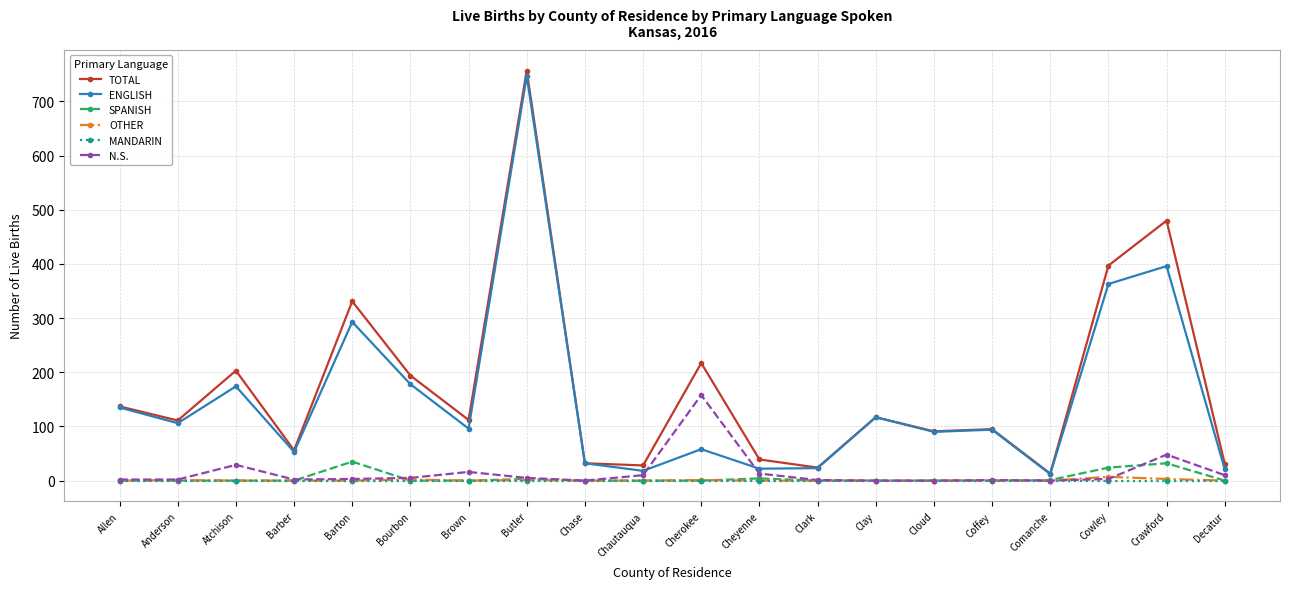

What is the maximum value for N.S.?

158